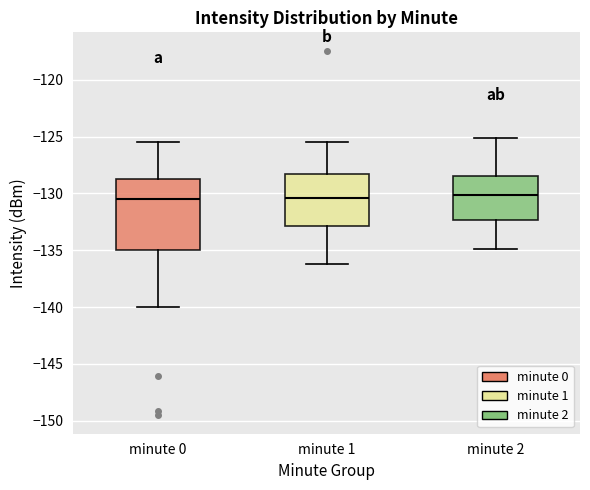

Reading left to right, transcribe this box plot: for each box, give where its median line is, the range the box spans, and where its two whiskers end, as read against the y-axis. The values are not printed on the chart, so give them approximately, as read against the axis.

minute 0: median -130.5, box -135.0 to -128.5, whiskers -140.0 to -125.5
minute 1: median -130.5, box -133.0 to -128.5, whiskers -136.0 to -125.5
minute 2: median -130.0, box -132.5 to -128.5, whiskers -135.0 to -125.0